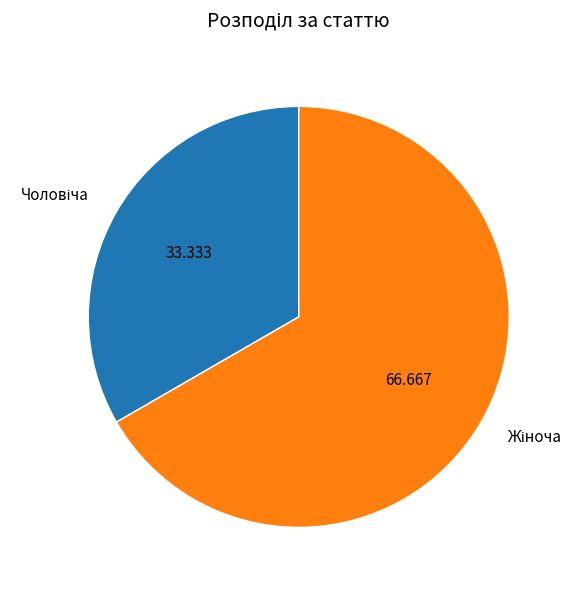

Does any single category account for the majority?

Yes